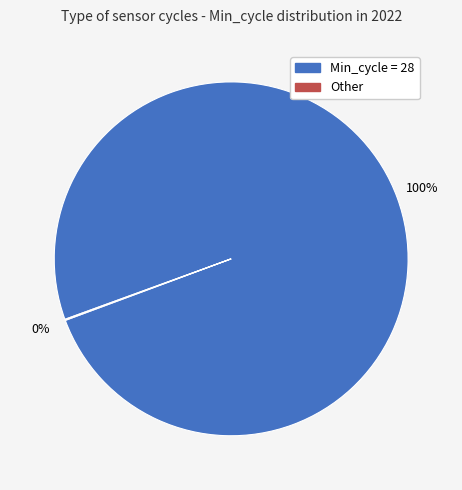

To the nearest percent, what is the average slice percentage?

50%